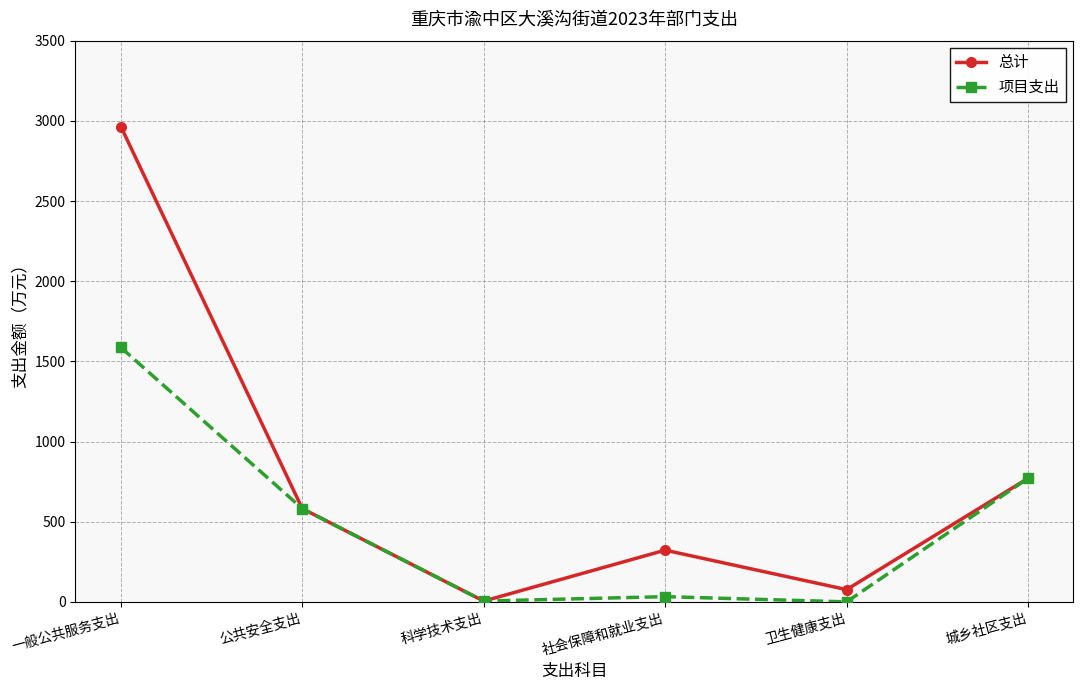

Is it true that 总计 equals 214.7 at 社会保障和就业支出?

False